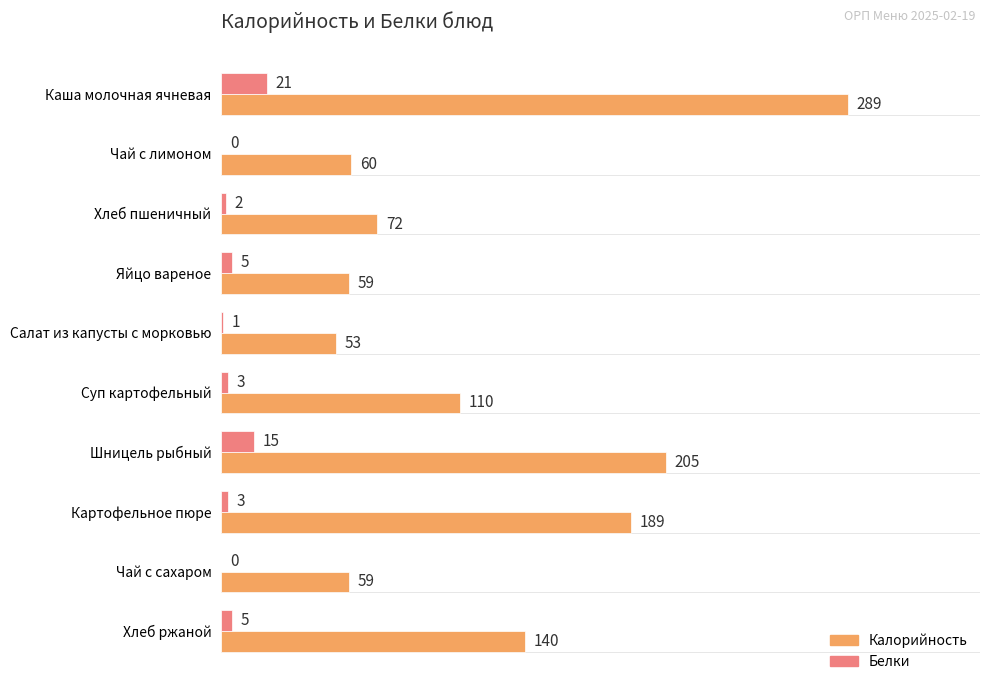

How many categories are shown in the chart?

10